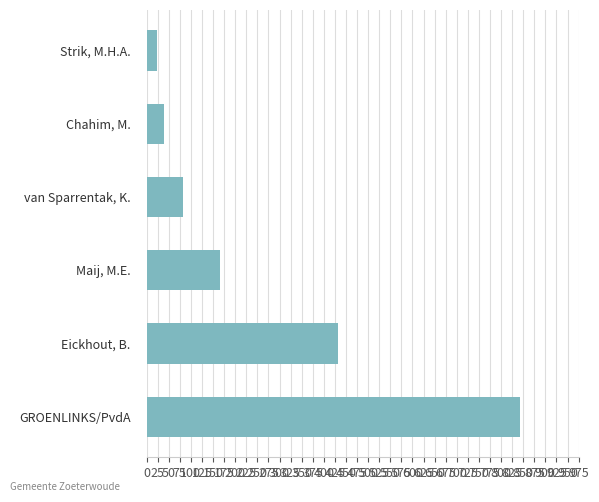

What is the difference between the maximum and minimum values?

820